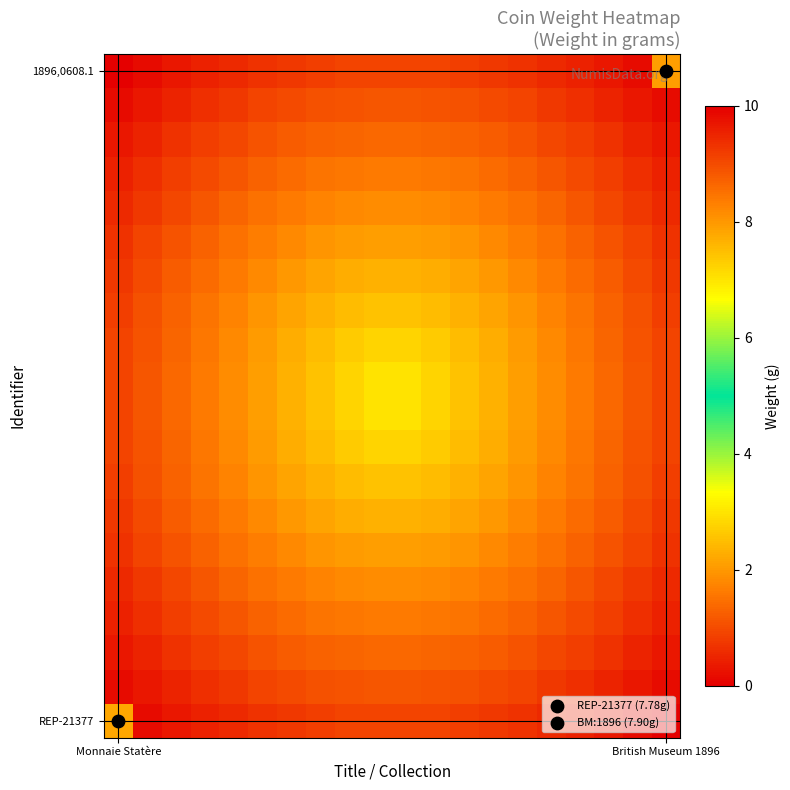

How many categories are shown in the chart?

20